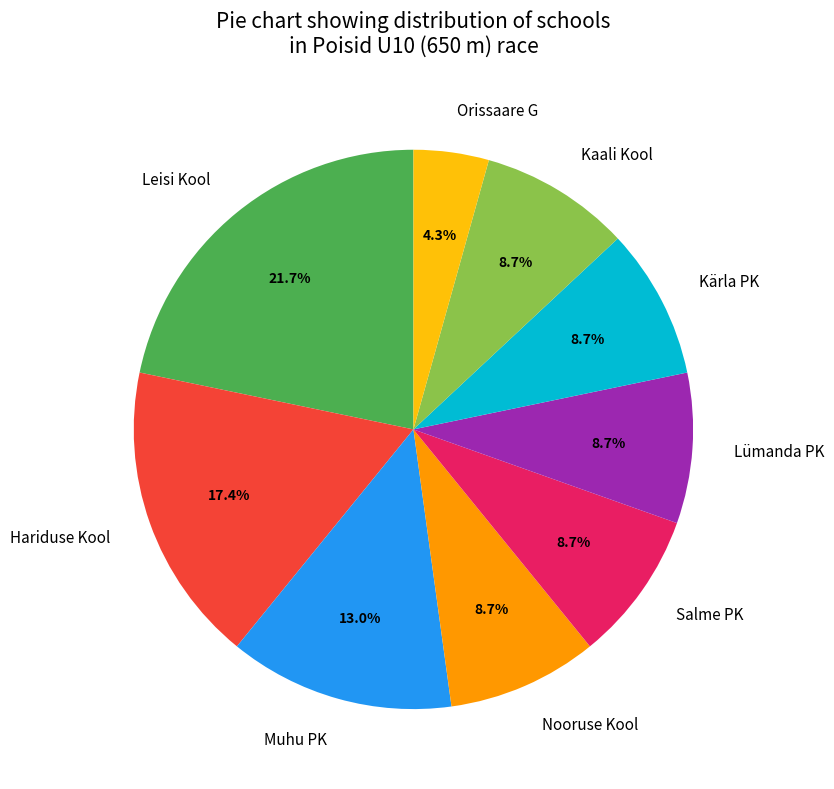

To the nearest percent, what is the average slice percentage?

11%